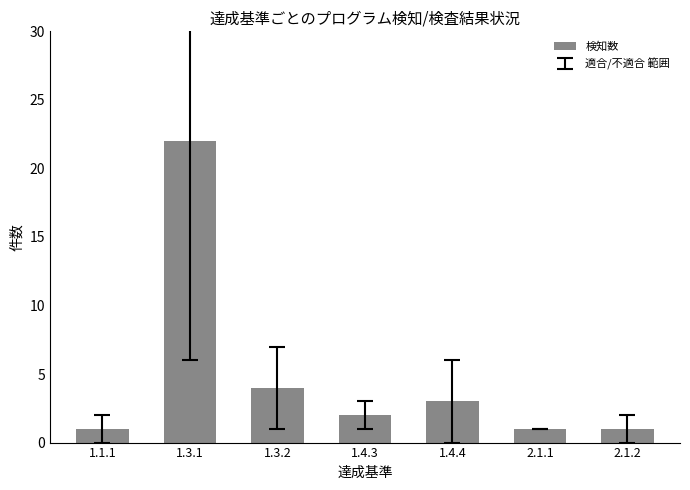

Reading right to left, transcribe all the data shown in this chart.

2.1.2=1	2.1.1=1	1.4.4=3	1.4.3=2	1.3.2=4	1.3.1=22	1.1.1=1